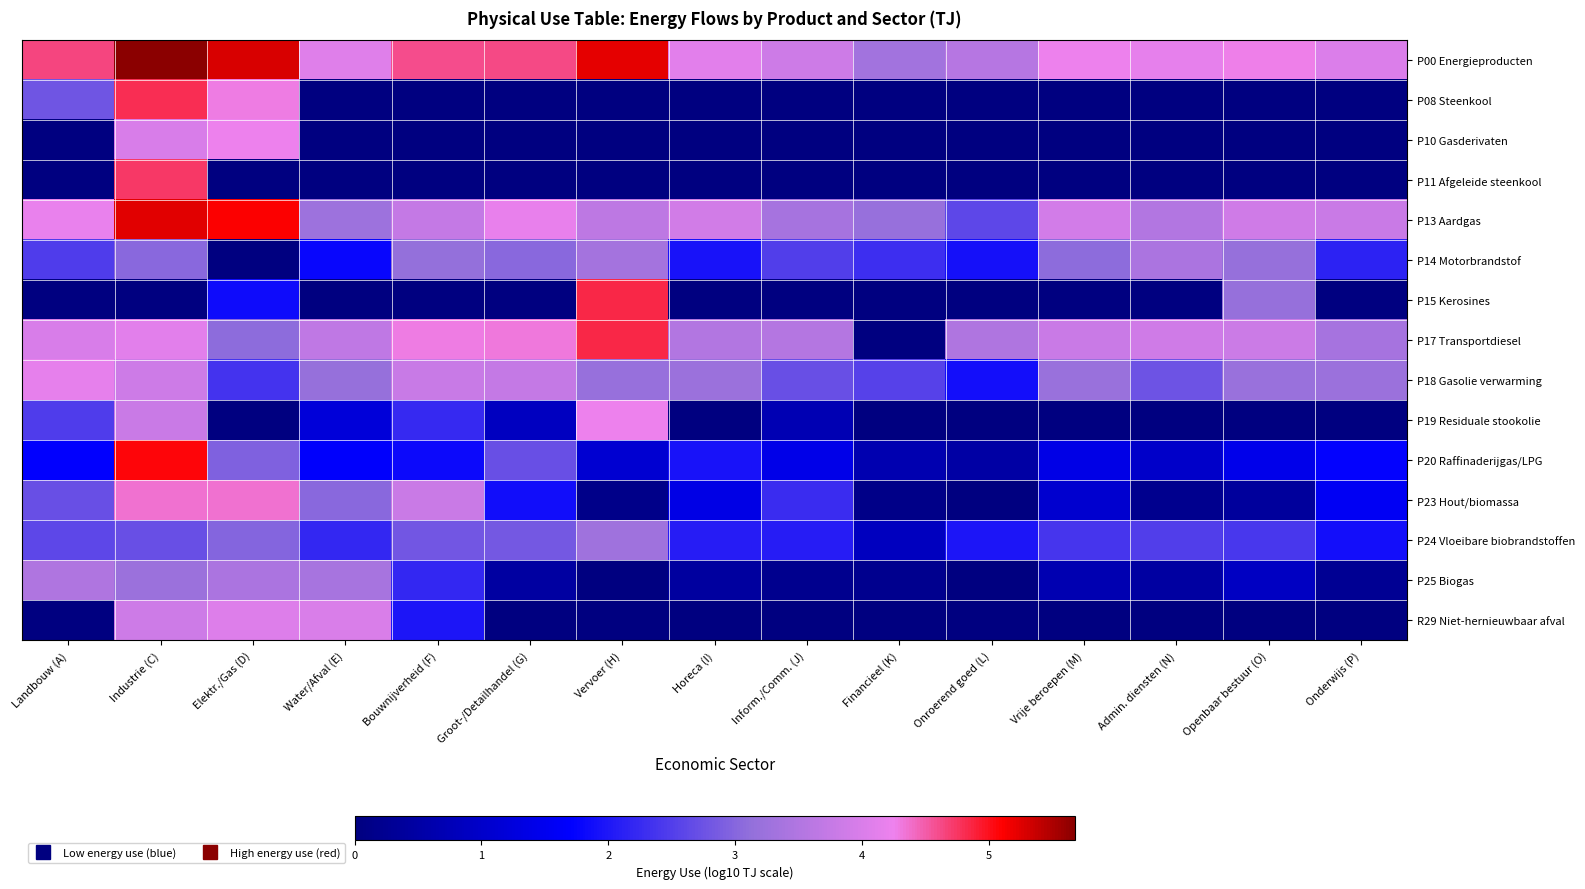

At Vrije beroepen (M), list the series in order from smallest to largest.

P08 Steenkool, P10 Gasderivaten, P11 Afgeleide steenkool, P15 Kerosines, P19 Residuale stookolie, R29 Niet-hernieuwbaar afval, P25 Biogas, P23 Hout/biomassa, P20 Raffinaderijgas/LPG, P24 Vloeibare biobrandstoffen, P14 Motorbrandstof, P18 Gasolie verwarming, P17 Transportdiesel, P13 Aardgas, P00 Energieproducten